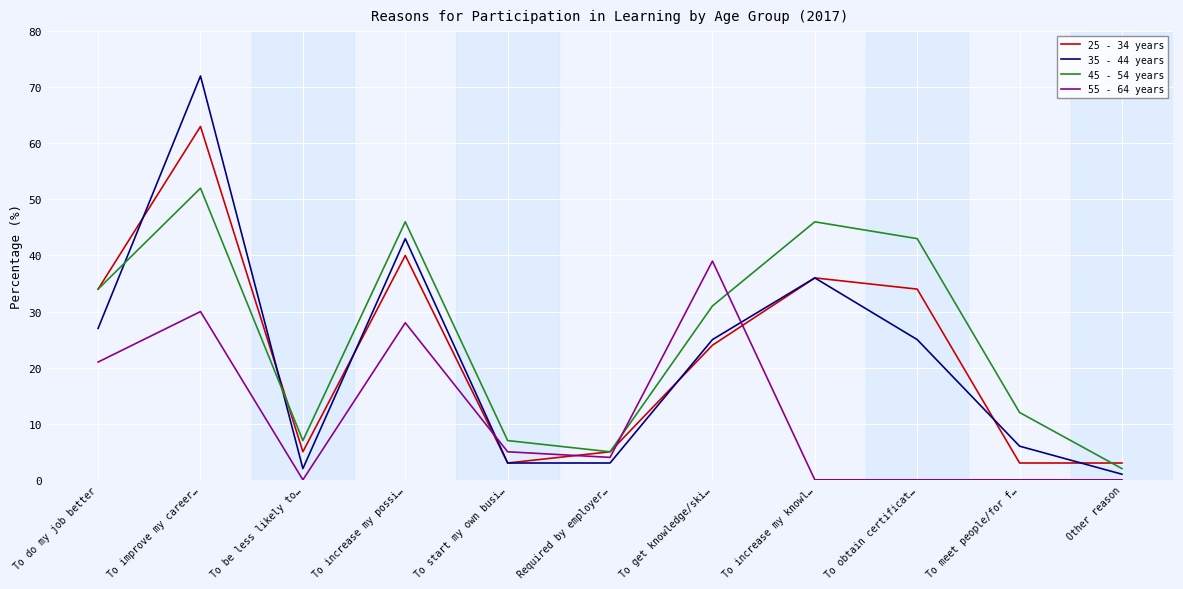

Which series has the largest range (max minus min)?

35 - 44 years